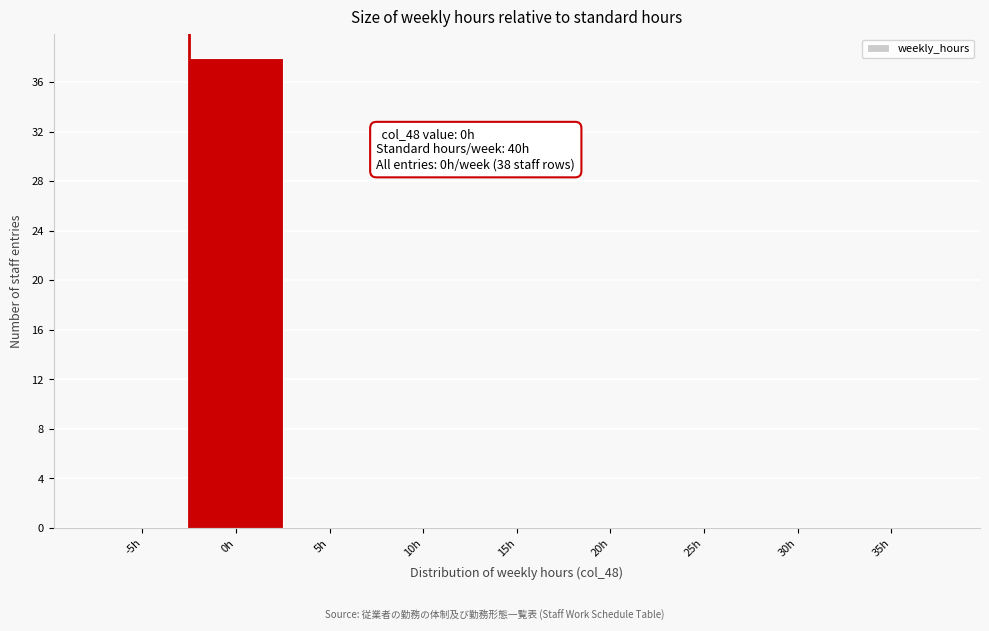

Reading right to left, extract all data points from this chart.

35h=0	30h=0	25h=0	20h=0	15h=0	10h=0	5h=0	0h=38	-5h=0